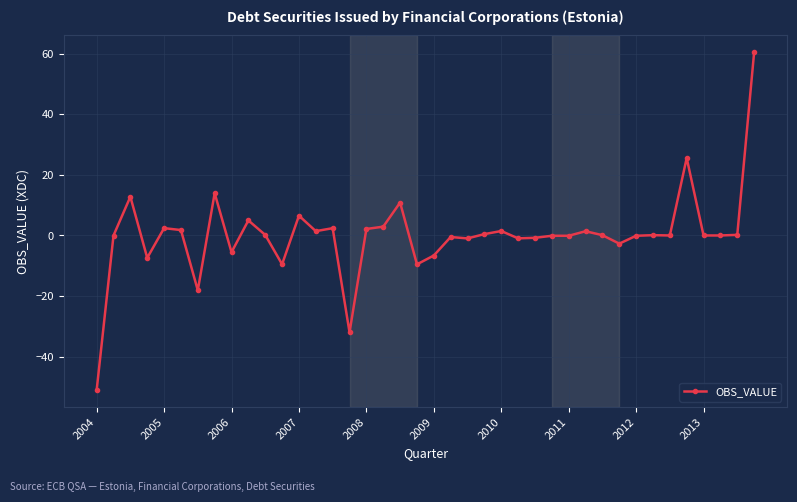

What is the minimum value shown in the chart?

-51.1